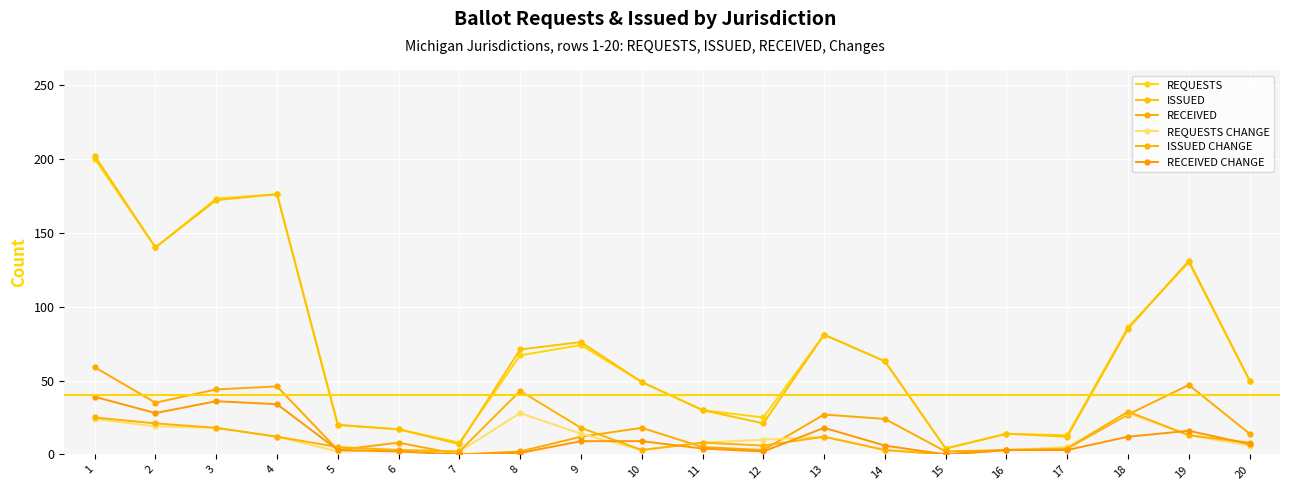

How many positive values does the RECEIVED series have?

19